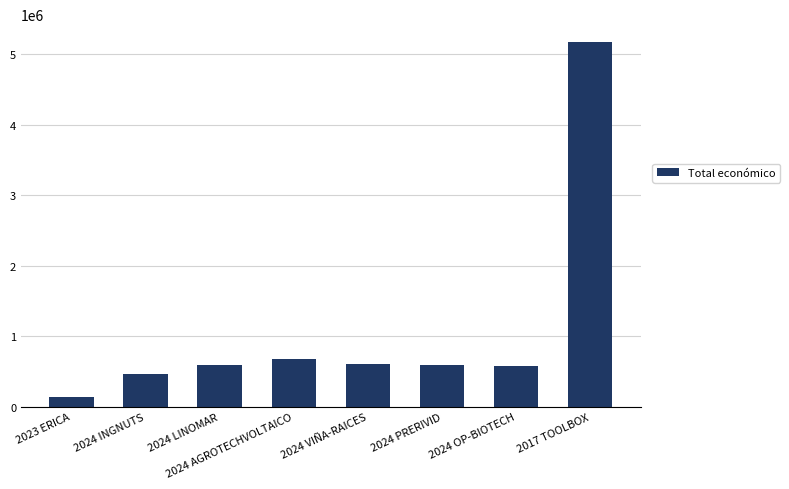

What is the difference between the values at 2024 AGROTECHVOLTAICO and 2024 PRERIVID?

83076